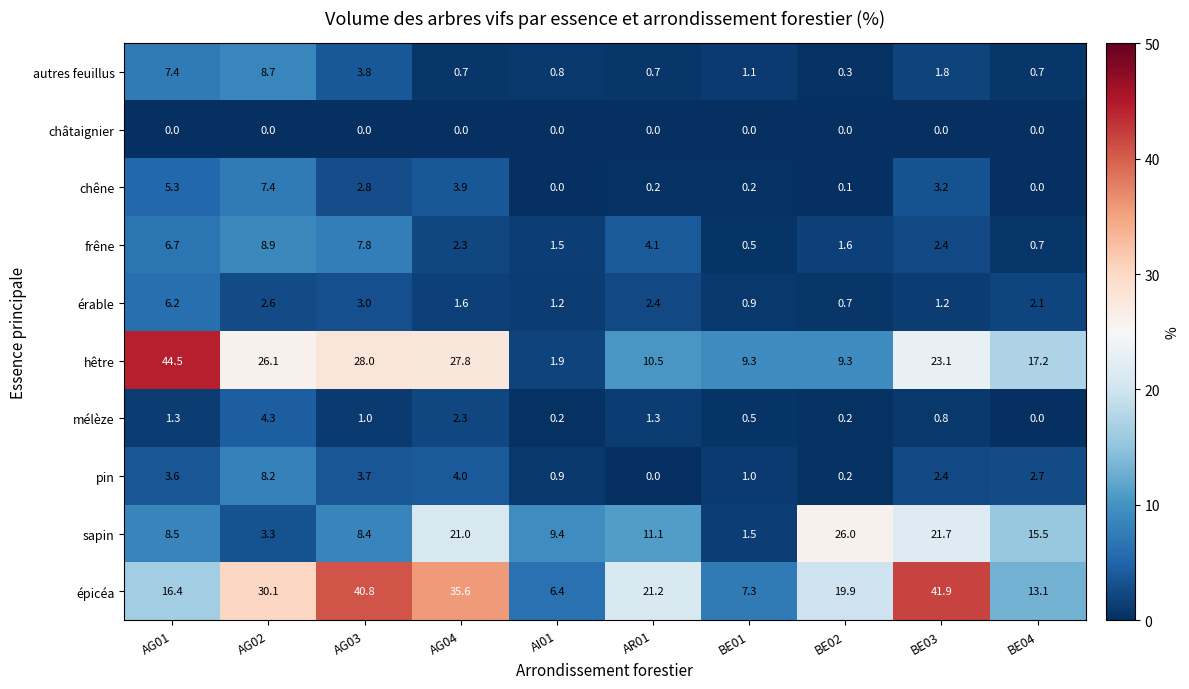

Is it true that frêne equals 6.7 at AG01?

True